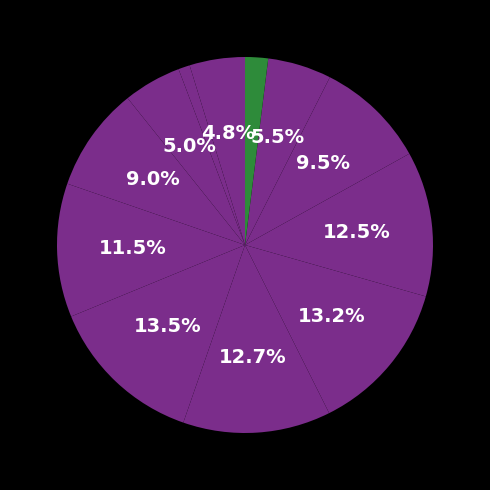

How many segments does this pie chart have?

12